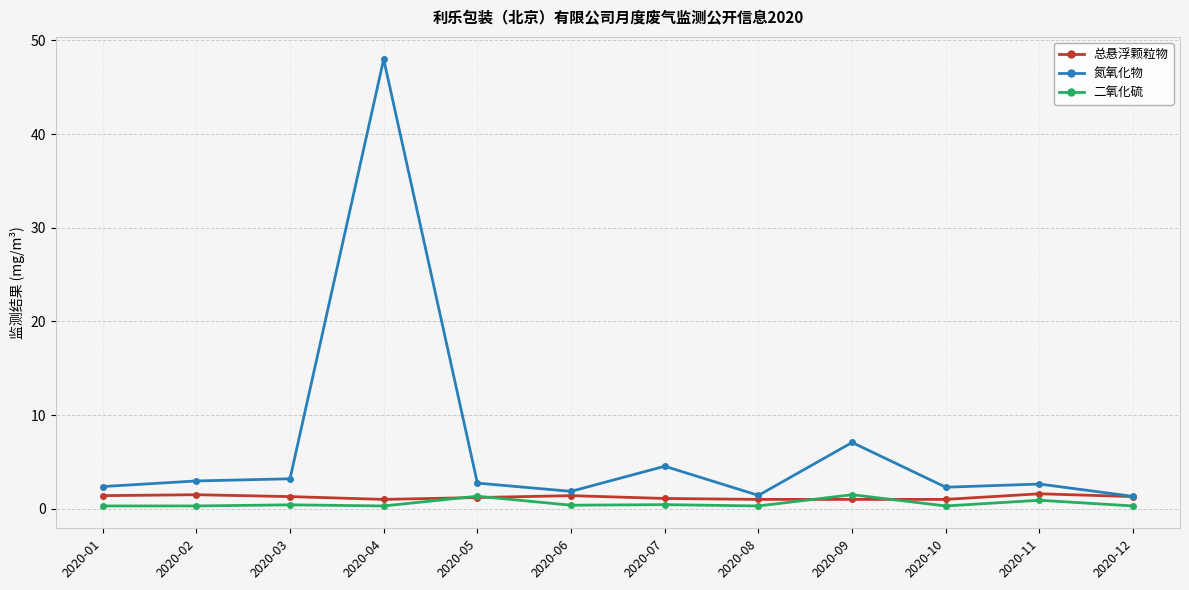

At 2020-10, list the series in order from smallest to largest.

二氧化硫, 总悬浮颗粒物, 氮氧化物